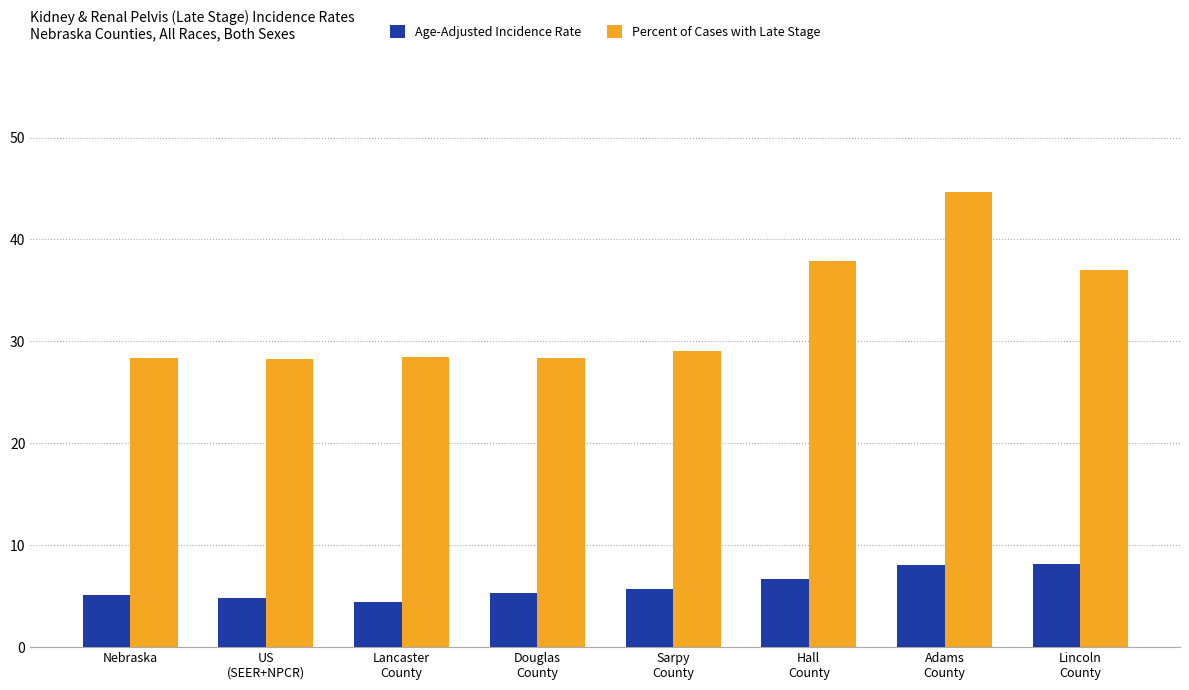

At how many categories does at least one series exceed 4?

8